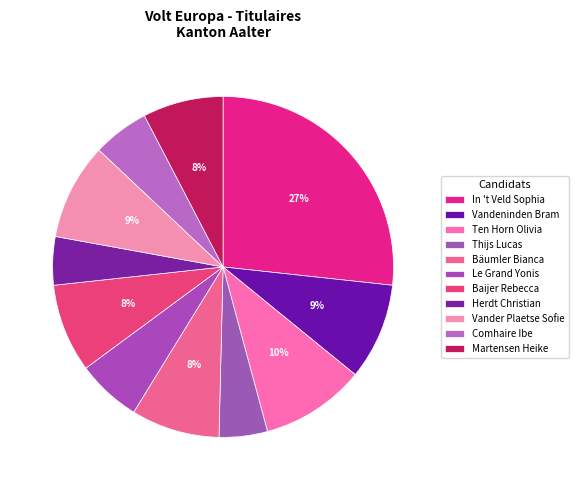

Which has a higher value, Vander Plaetse Sofie or Ten Horn Olivia?

Ten Horn Olivia